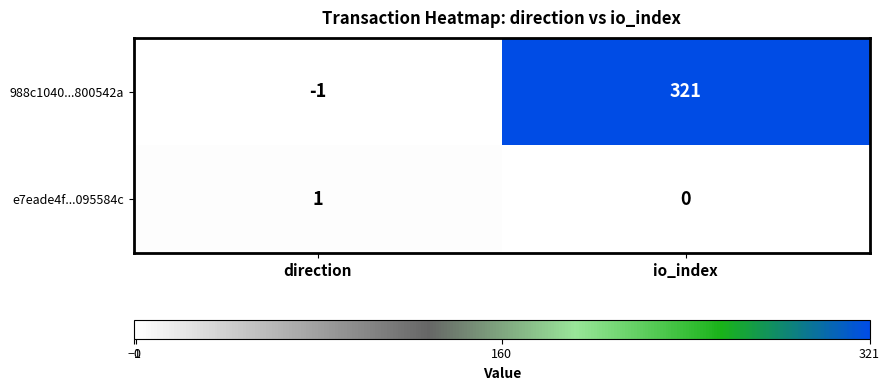

True or false: 988c1040...800542a has a value of 204 at io_index.

False